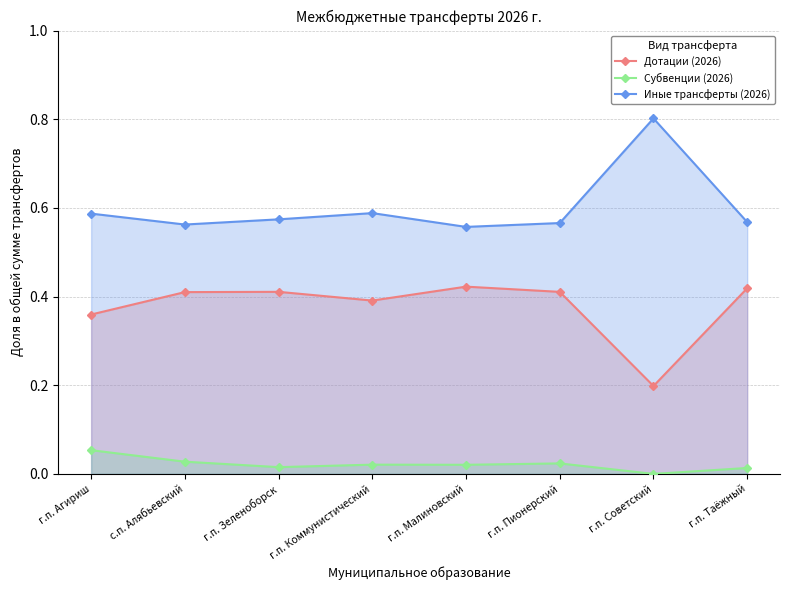

What is the sum of the Иные трансферты (2026) values at г.п. Зеленоборск and г.п. Советский?

1.4